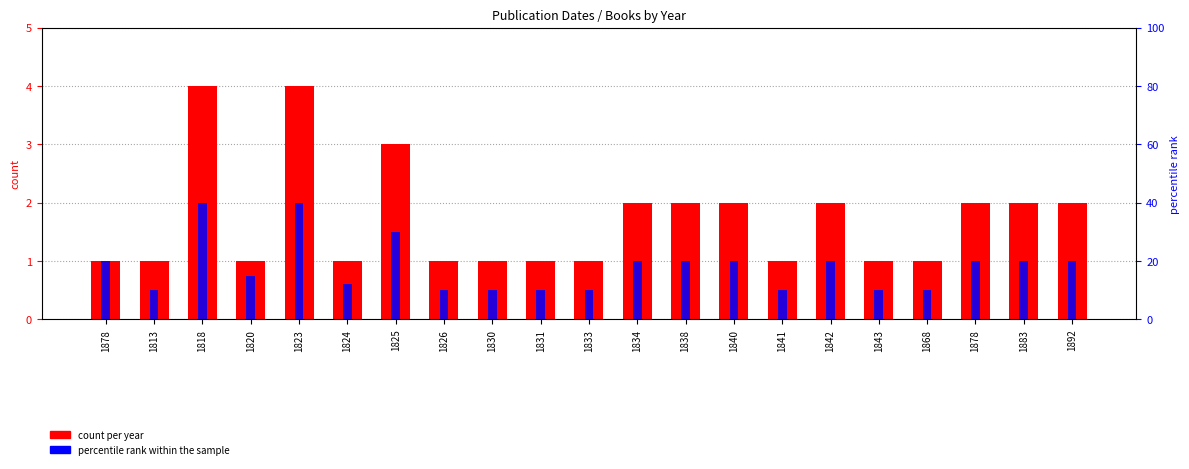

The value of count per year at 1813 is 2. True or false?

False